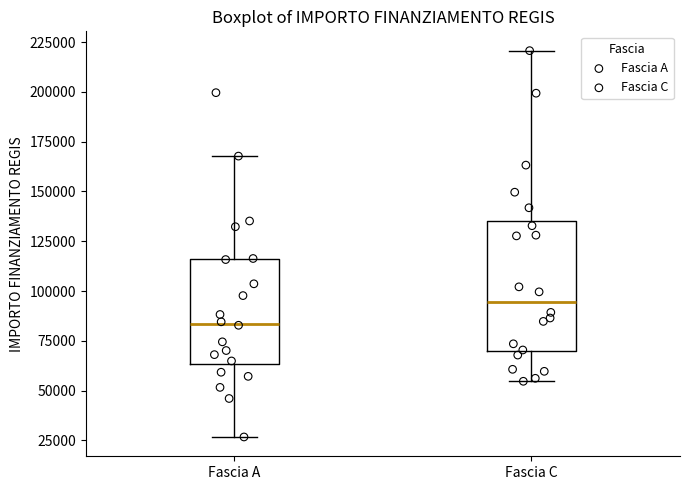

Reading left to right, transcribe this box plot: for each box, give where its median line is, the range the box spans, and where its two whiskers end, as read against the y-axis. The values are not printed on the chart, so give them approximately, as read against the axis.

Fascia A: median 85000, box 65000 to 115000, whiskers 25000 to 170000
Fascia C: median 95000, box 70000 to 135000, whiskers 55000 to 220000